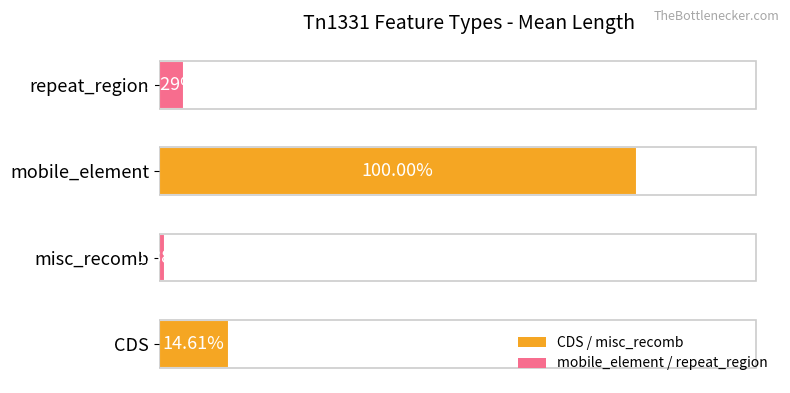

Are the bars horizontal?

Yes